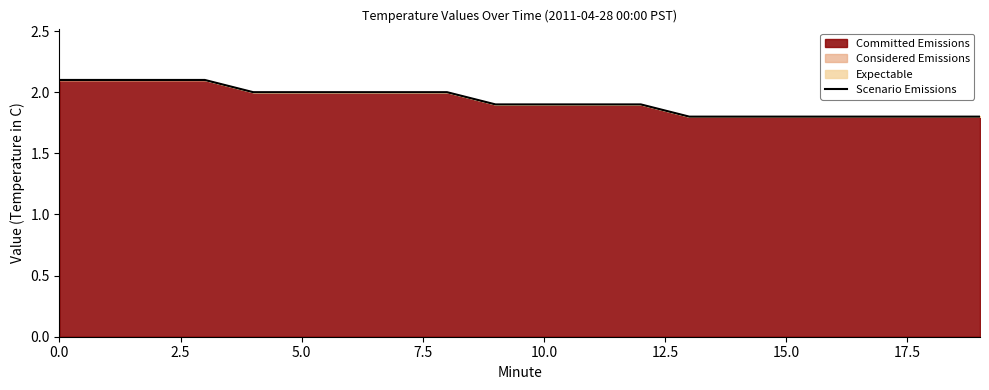

How many values are between 1 and 2?

16